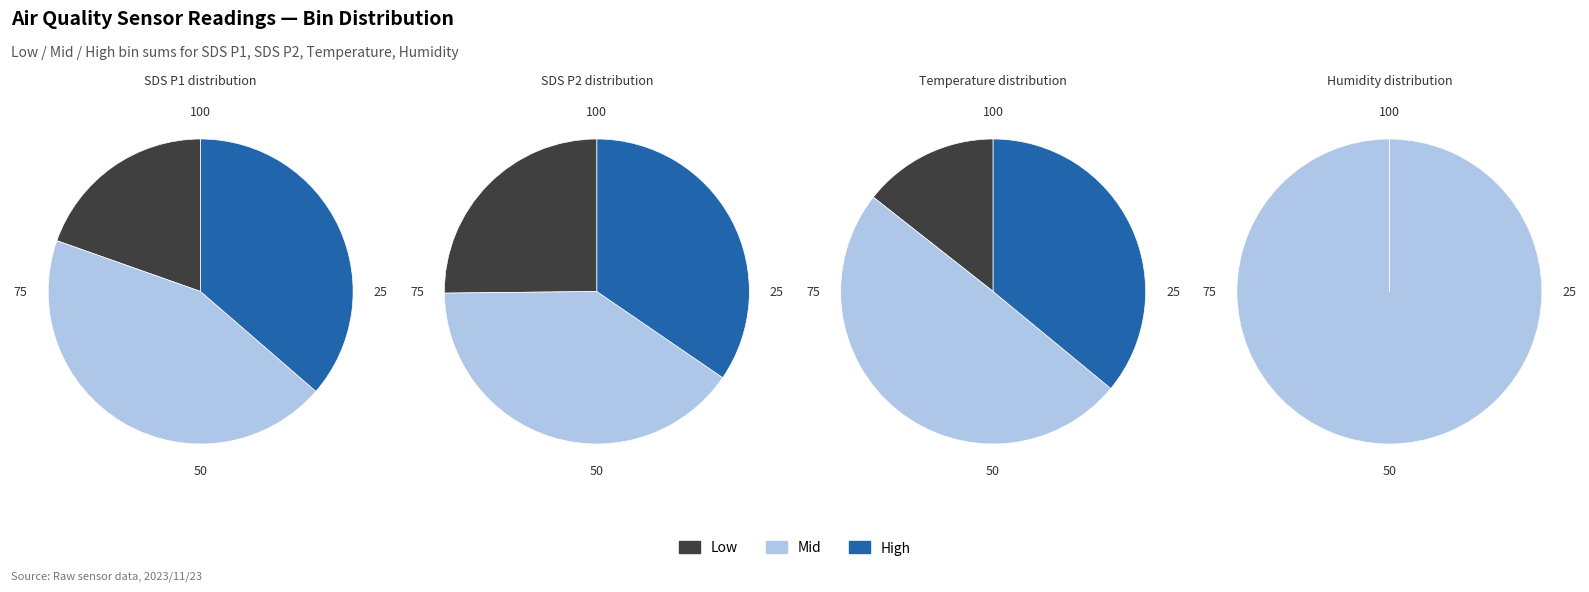

To the nearest percent, what portion does 32 represent?

3%